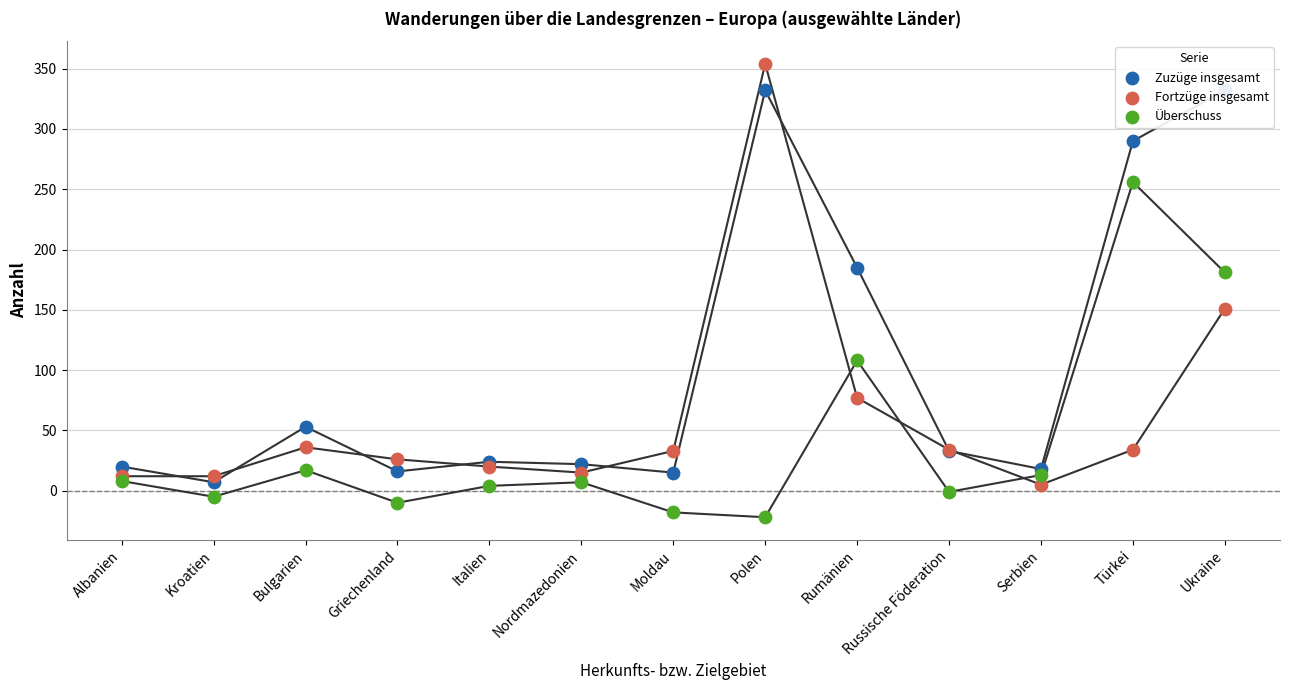

At which category is the sum across all series the highest?

Polen